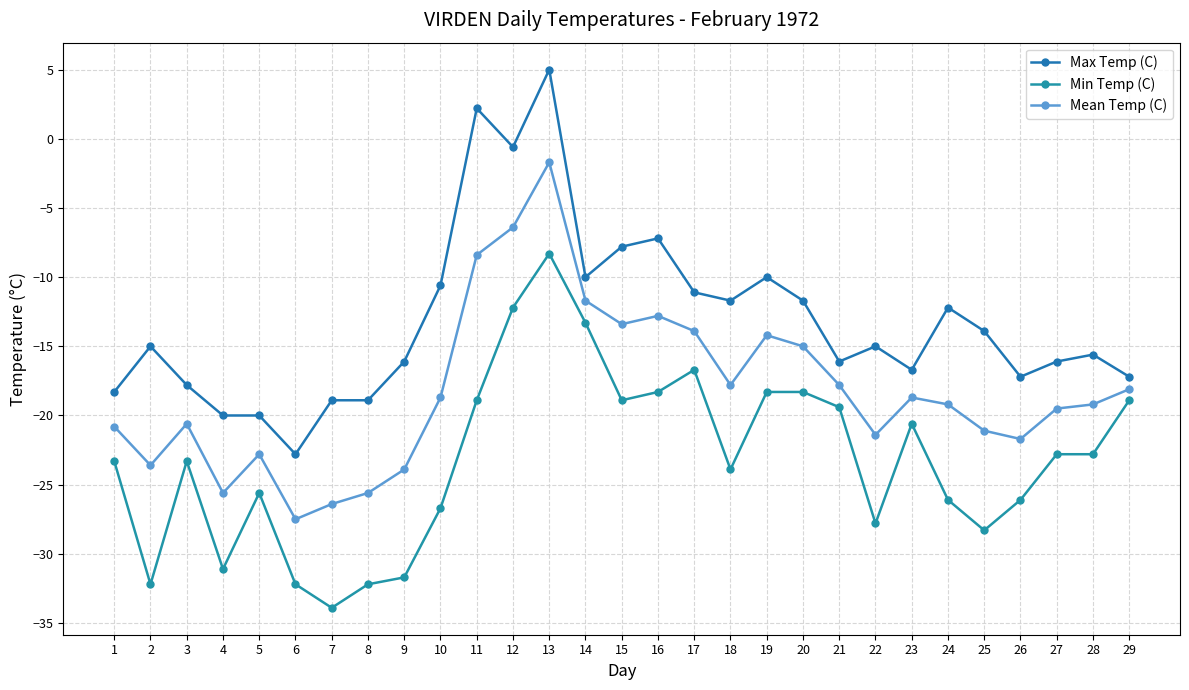

The Min Temp (C) series shows -13.0 at 22. True or false?

False